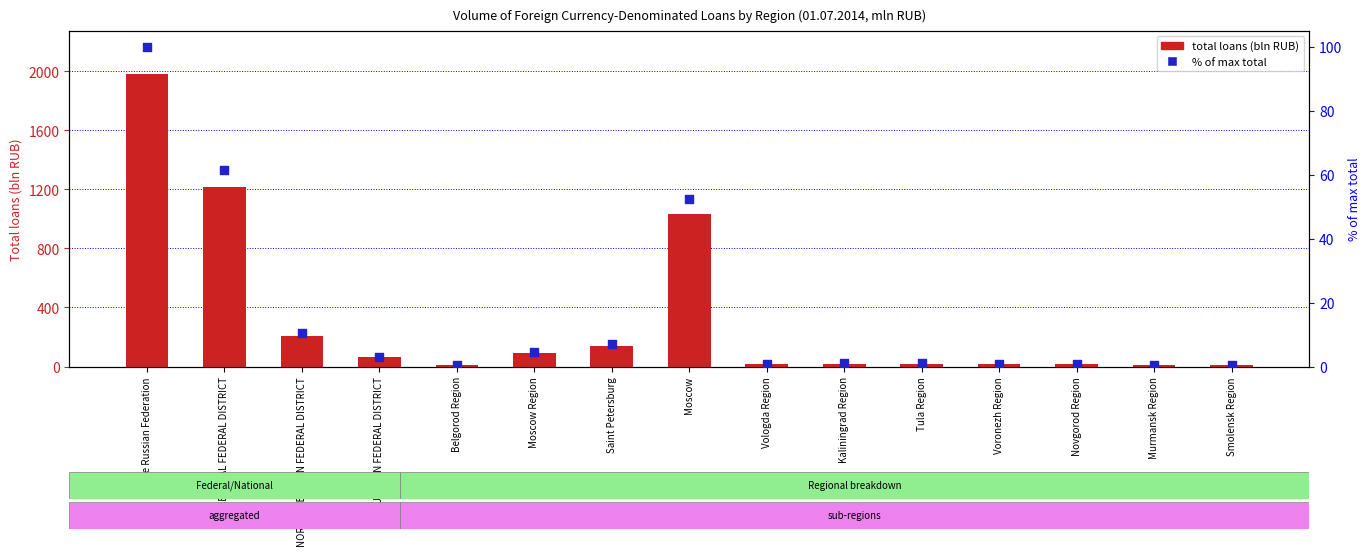

What is the total value across all series at Kaliningrad Region?

20.2